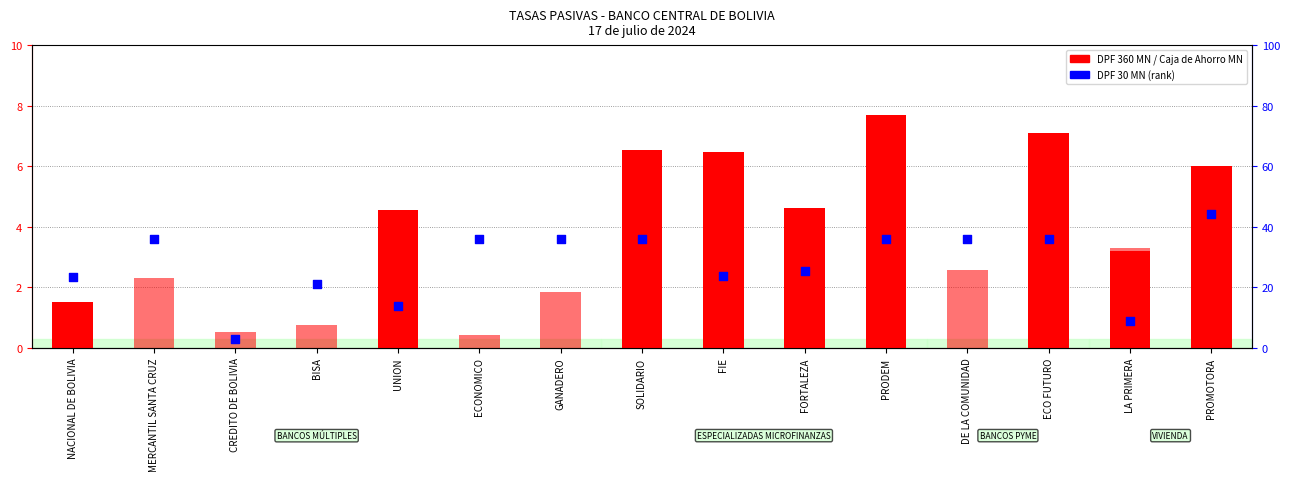

Which series contains the highest Y value?

DPF 360 MN (count)